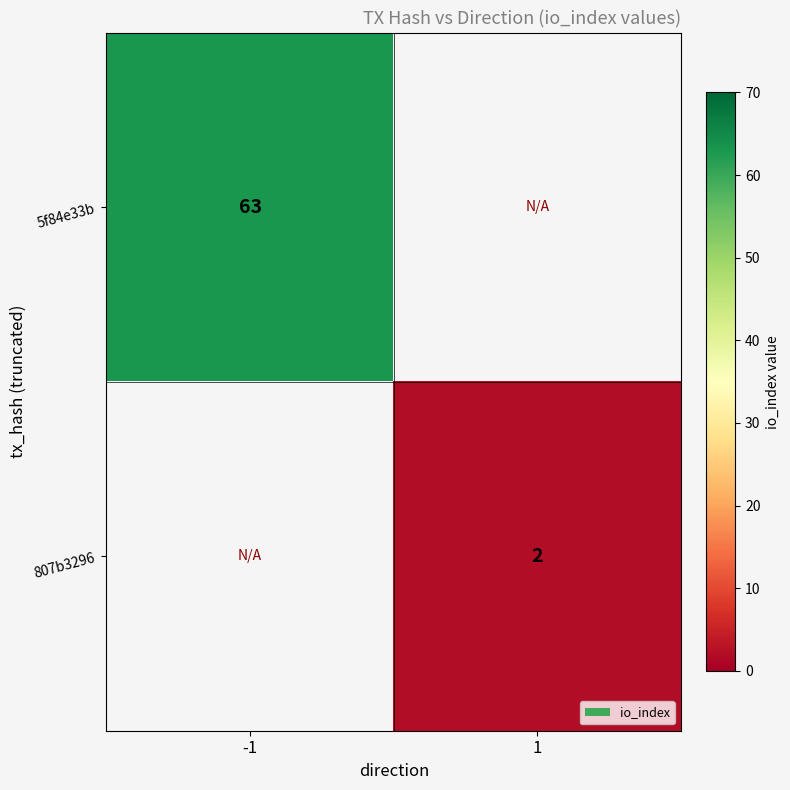

The 807b3296 series shows 2 at 1. True or false?

True